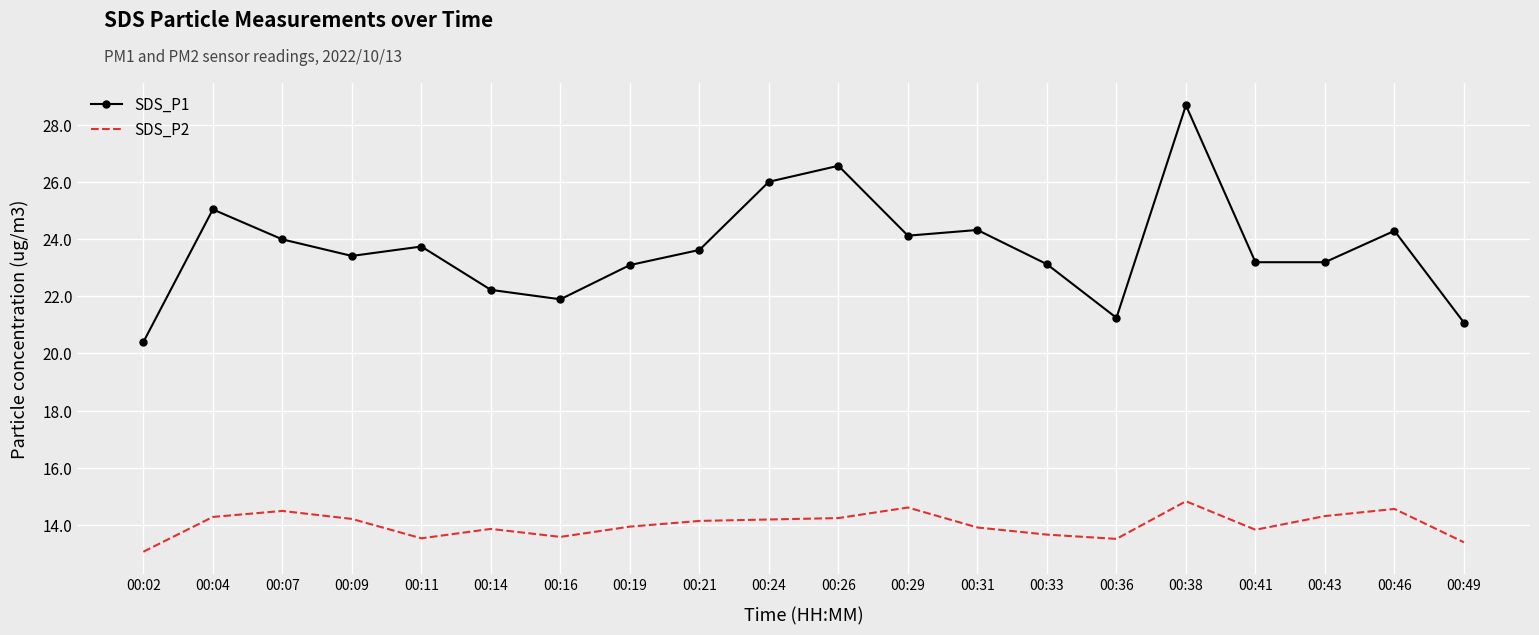

Where is the first local minimum for SDS_P2?

00:11